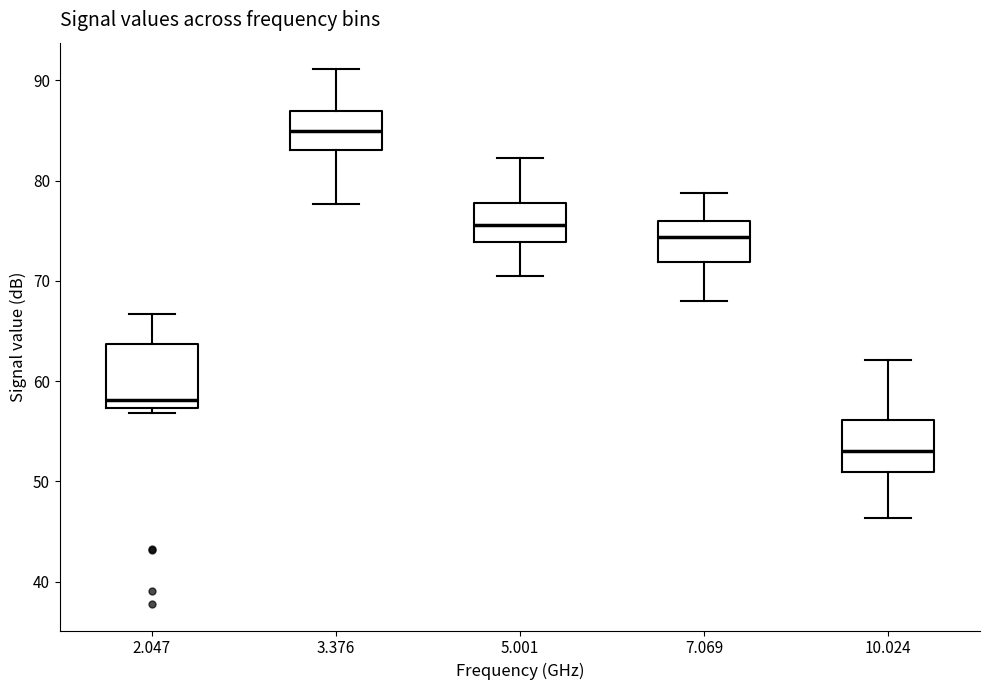

Reading left to right, read every box against the y-axis: the position of its median line, the range the box covers, and the ends of its whiskers. The values are not printed on the chart, so give them approximately, as read against the axis.

2.047: median 58, box 57 to 64, whiskers 57 (just below the box's lower edge) to 67
3.376: median 85, box 83 to 87, whiskers 78 to 91
5.001: median 76, box 74 to 78, whiskers 71 to 82
7.069: median 74, box 72 to 76, whiskers 68 to 79
10.024: median 53, box 51 to 56, whiskers 46 to 62